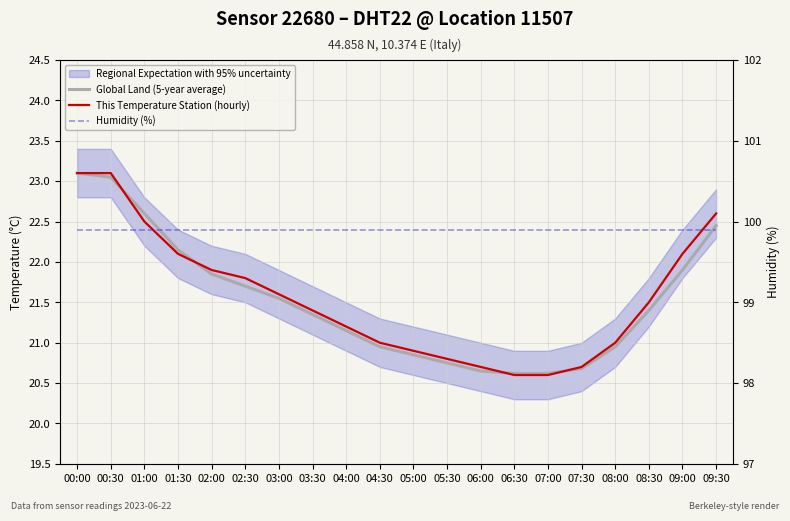

Which label corresponds to the smallest value in the chart?

06:30